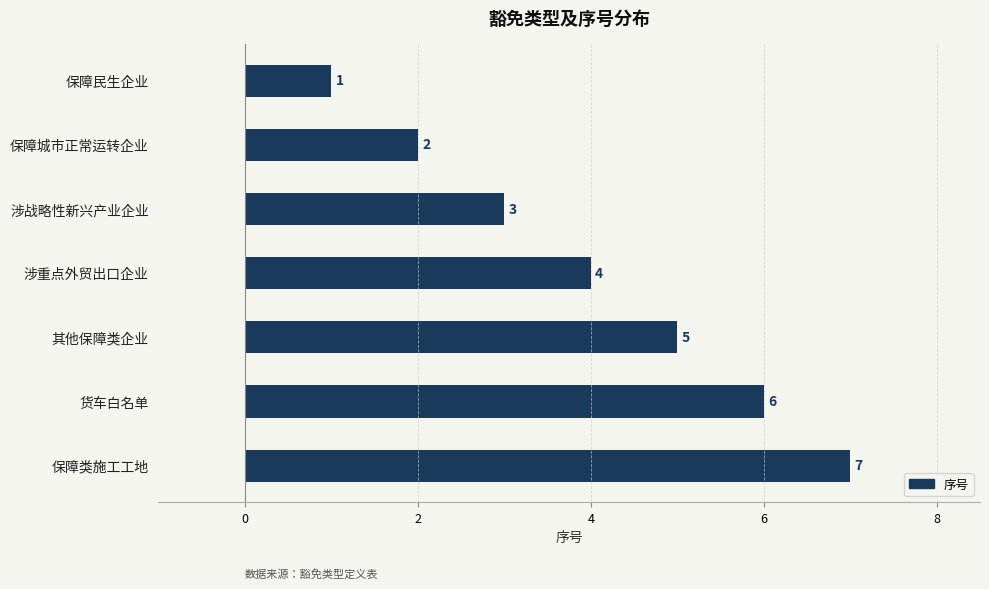

What is the change in value from 保障城市正常运转企业 to 保障类施工工地?

+5